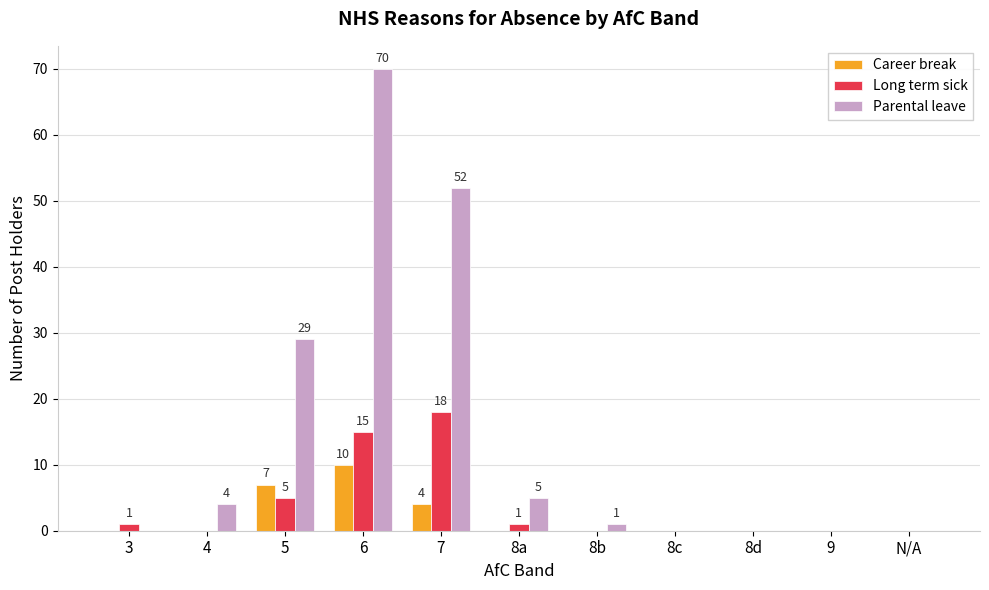

Does the chart contain stacked bars?

No